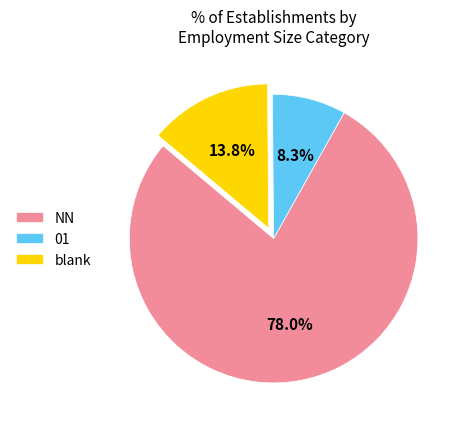

How many segments does this pie chart have?

3